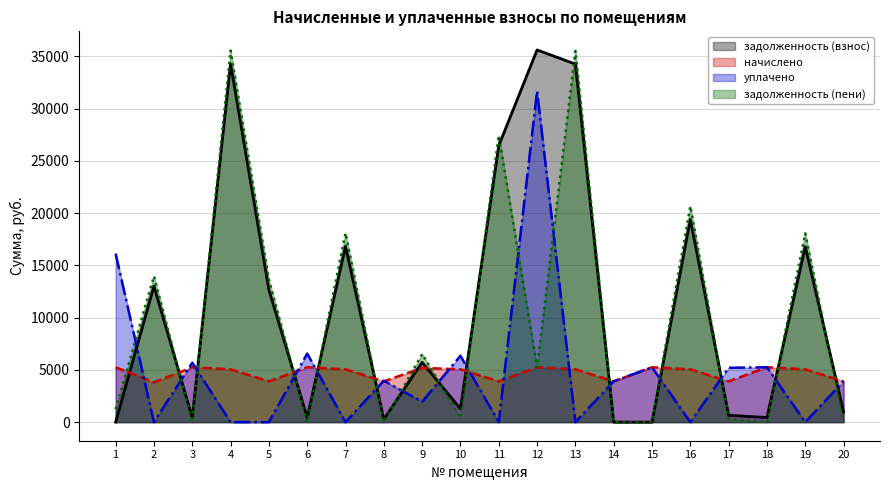

Which category has the lowest value across all series?

1